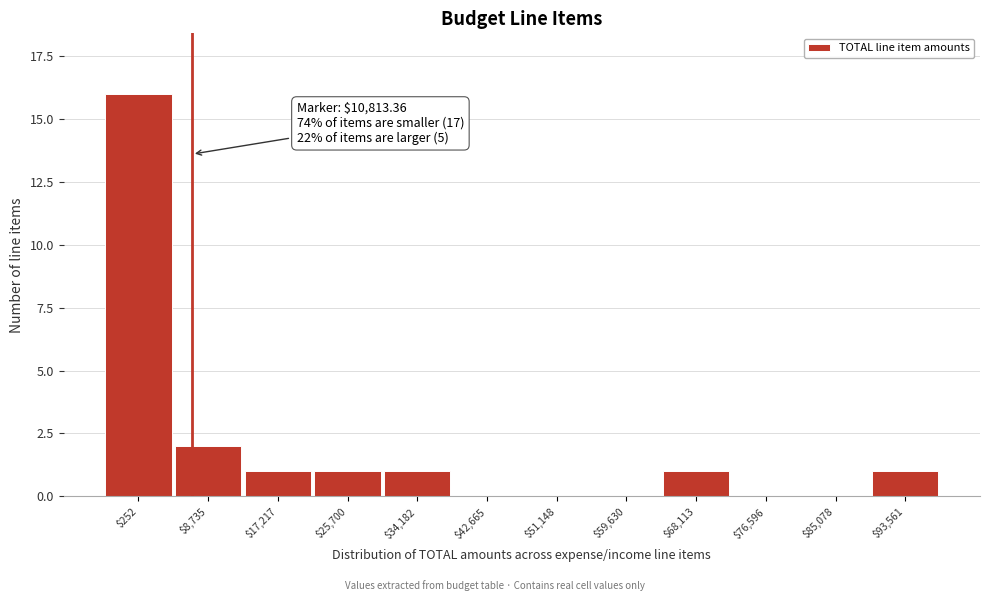

Read the value at $252, to the nearest 5.

15